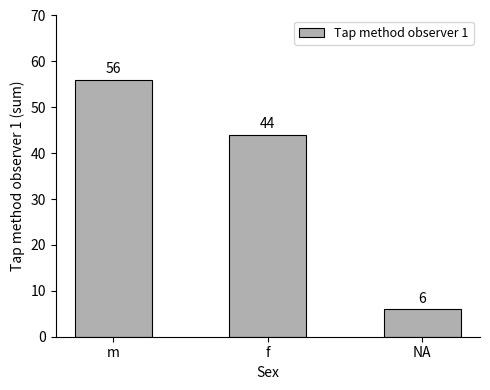

Between m and NA, which is larger?

m